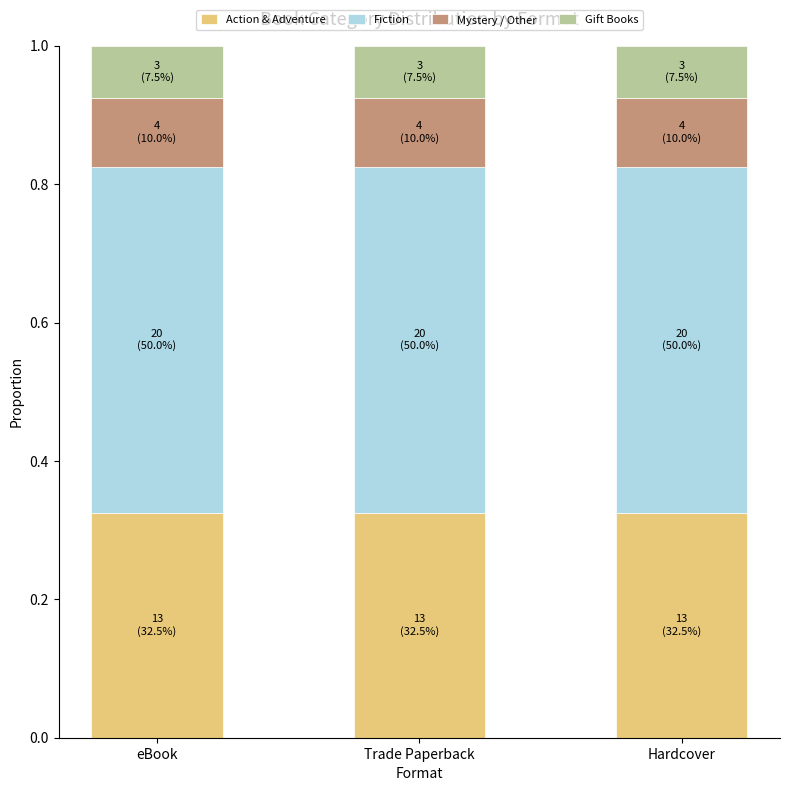

True or false: Action & Adventure has a value of 0.2 at Hardcover.

False